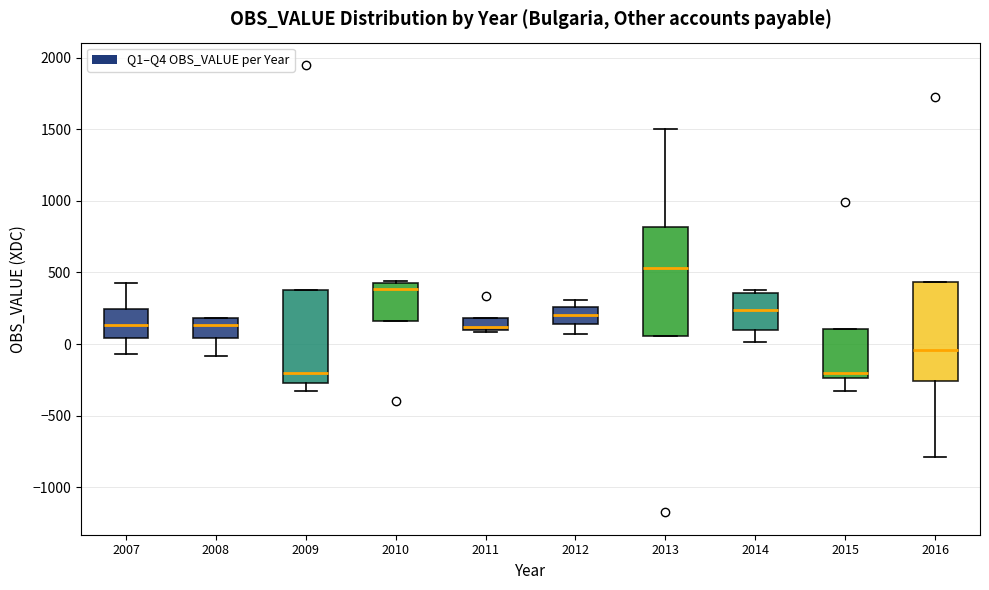

Comparing the boxes themselves (not the whiskers), which one is the tallest?

2013